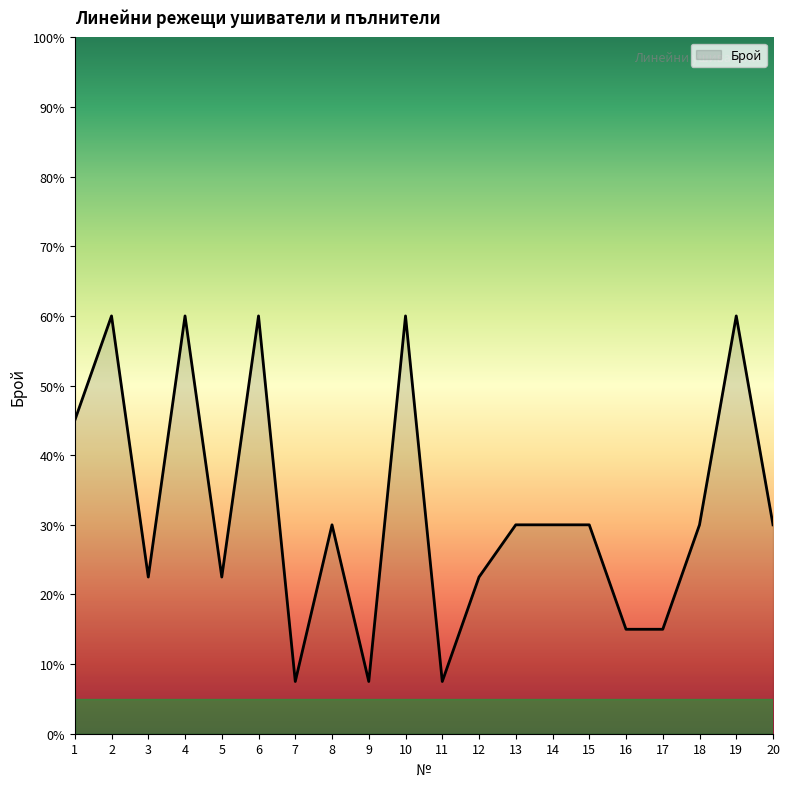

Does the chart display data point markers on the line(s)?

No